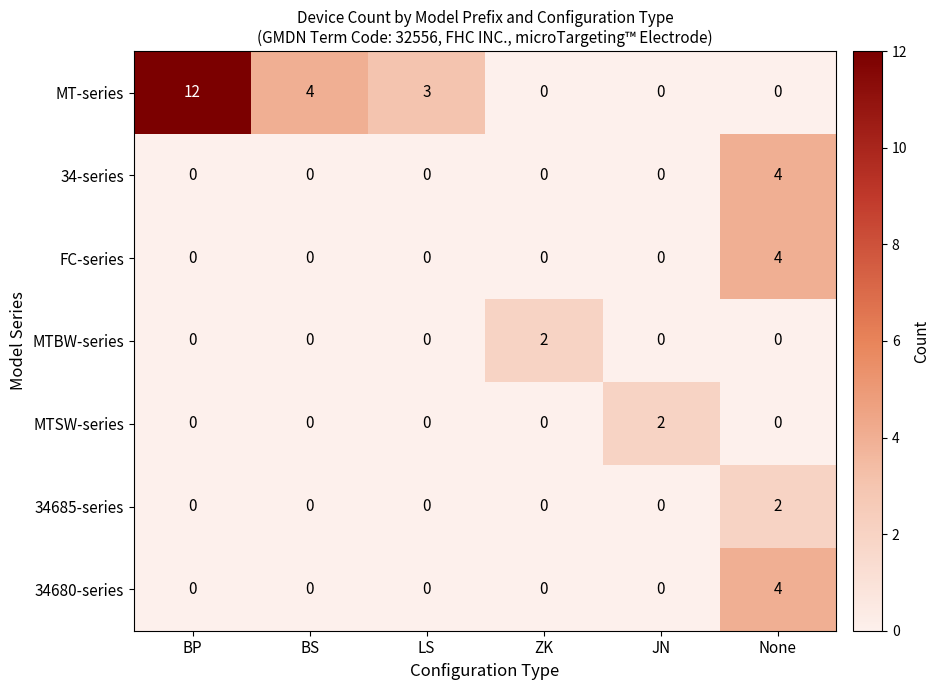

True or false: 34680-series has a value of -2 at BP.

False